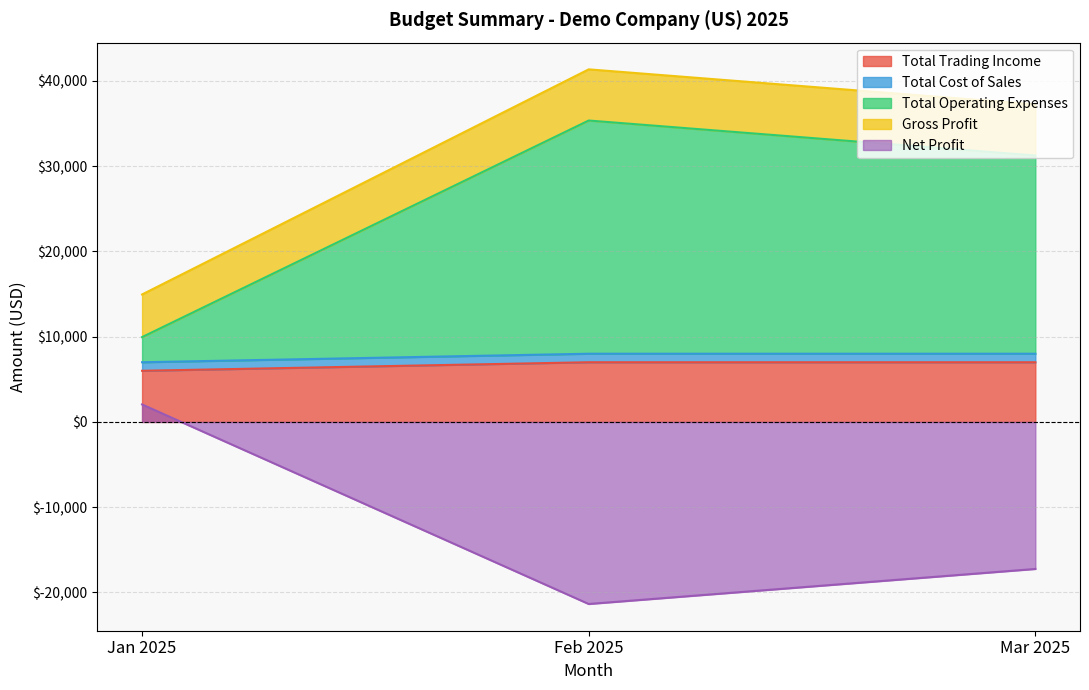

At which label does Gross Profit reach its peak?

Feb 2025